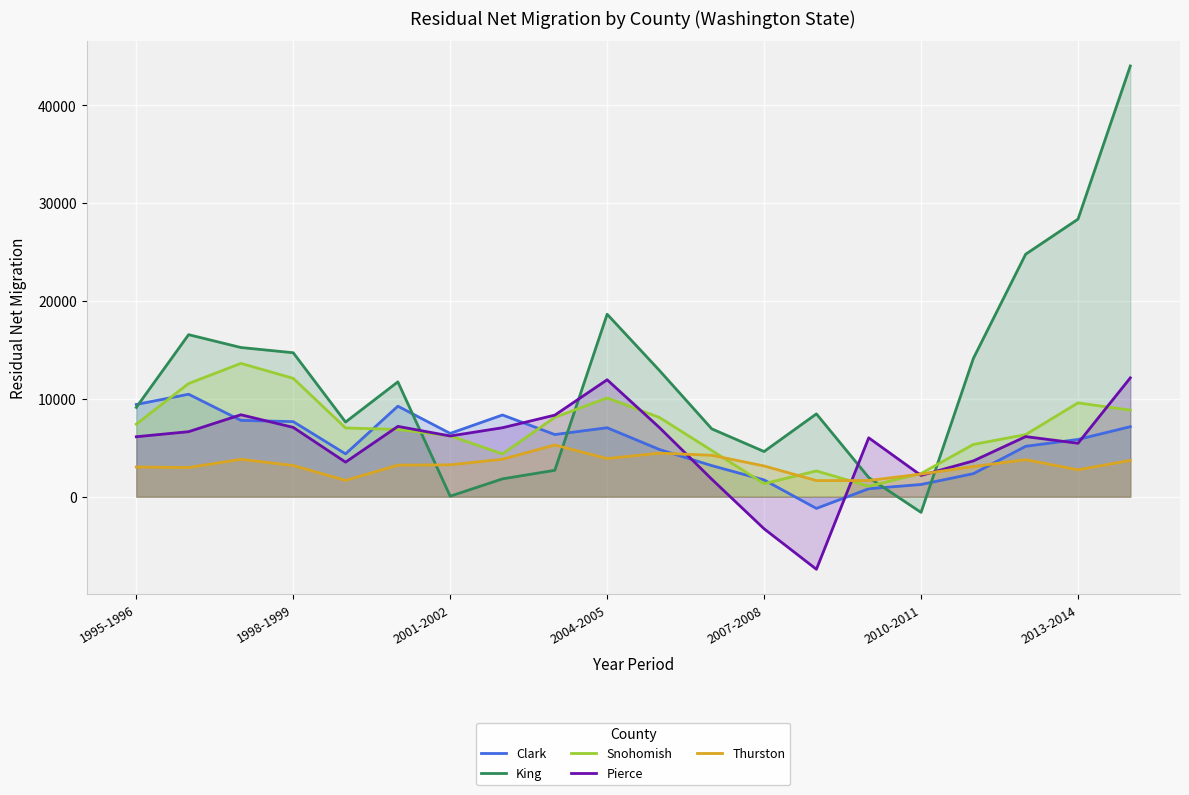

The value of Pierce at 1995-1996 is 6132. True or false?

True